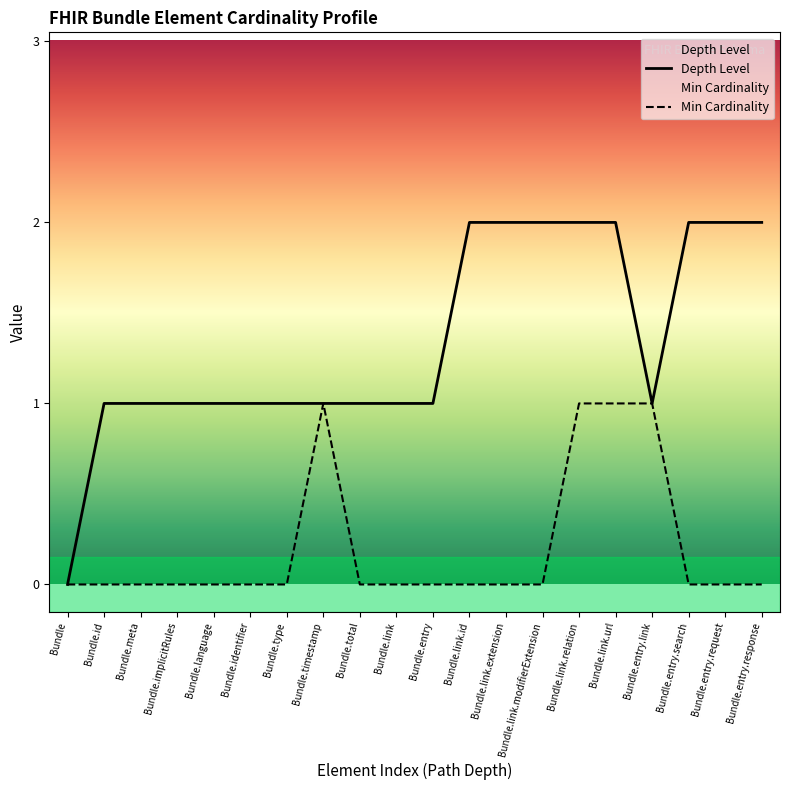

Which series has the largest total across all categories?

Depth Level